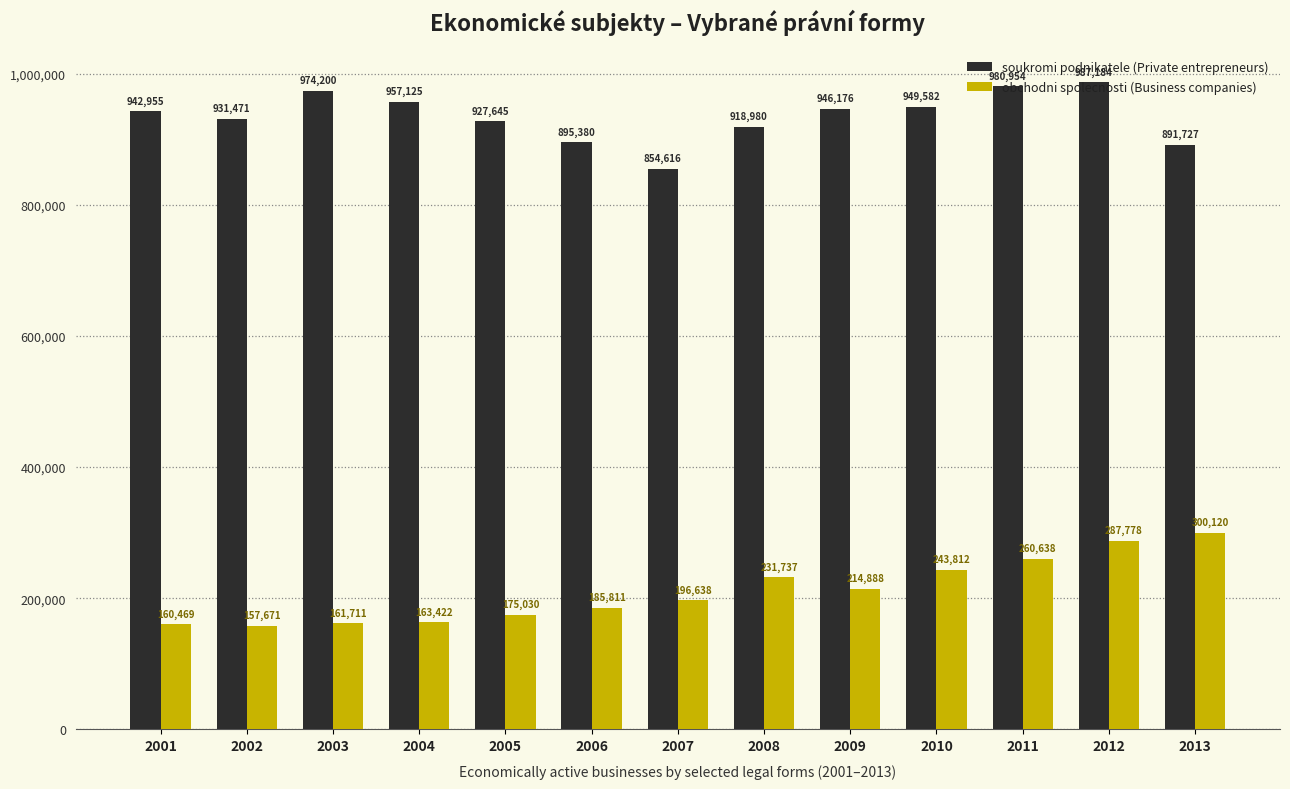

Reading left to right, transcribe all the data shown in this chart.

soukromi podnikatele (Private entrepreneurs): 2001=942955	2002=931471	2003=974200	2004=957125	2005=927645	2006=895380	2007=854616	2008=918980	2009=946176	2010=949582	2011=980954	2012=987184	2013=891727
obchodni spolecnosti (Business companies): 2001=160469	2002=157671	2003=161711	2004=163422	2005=175030	2006=185811	2007=196638	2008=231737	2009=214888	2010=243812	2011=260638	2012=287778	2013=300120